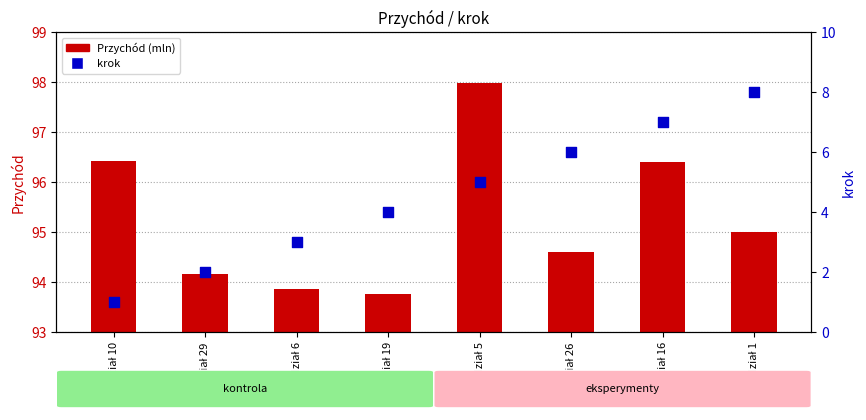

Which series has the widest spread of Y values?

krok